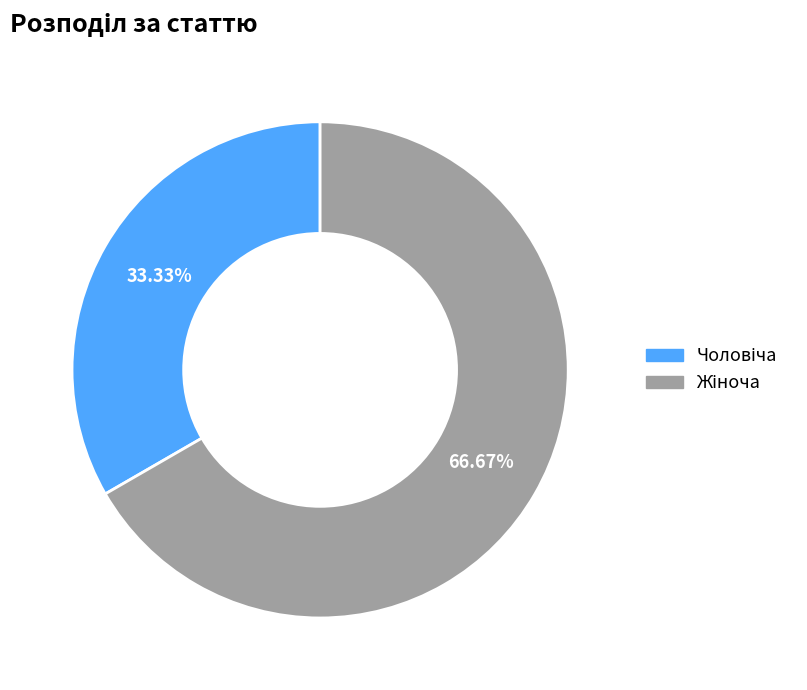

Is there a majority slice in this chart?

Yes